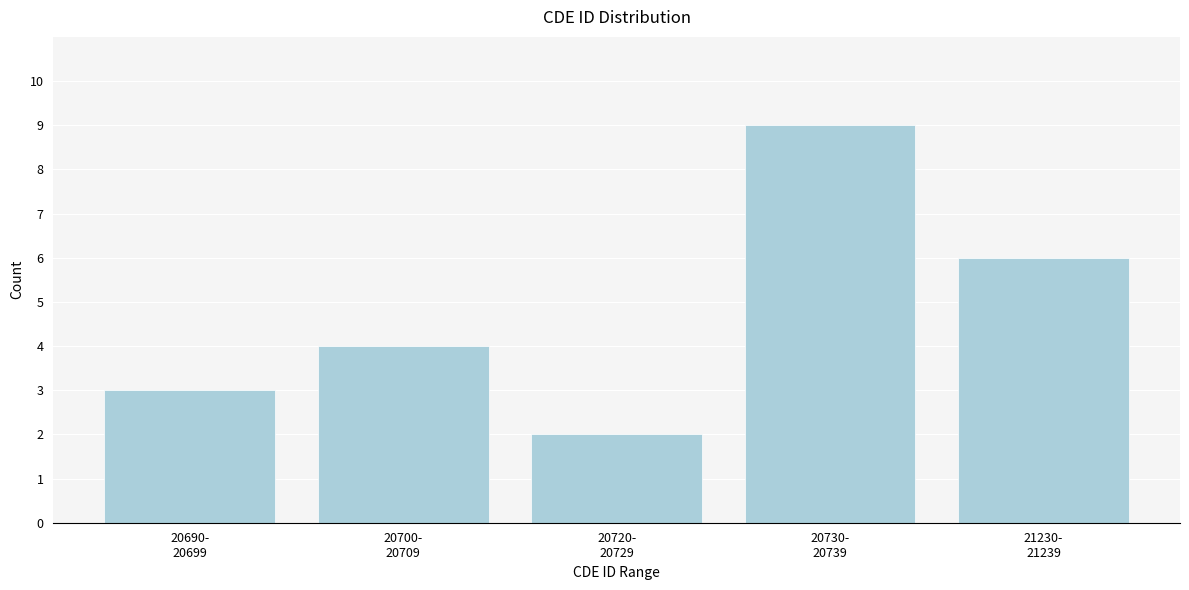

Reading left to right, what are all the values shown in this chart?

3	4	2	9	6